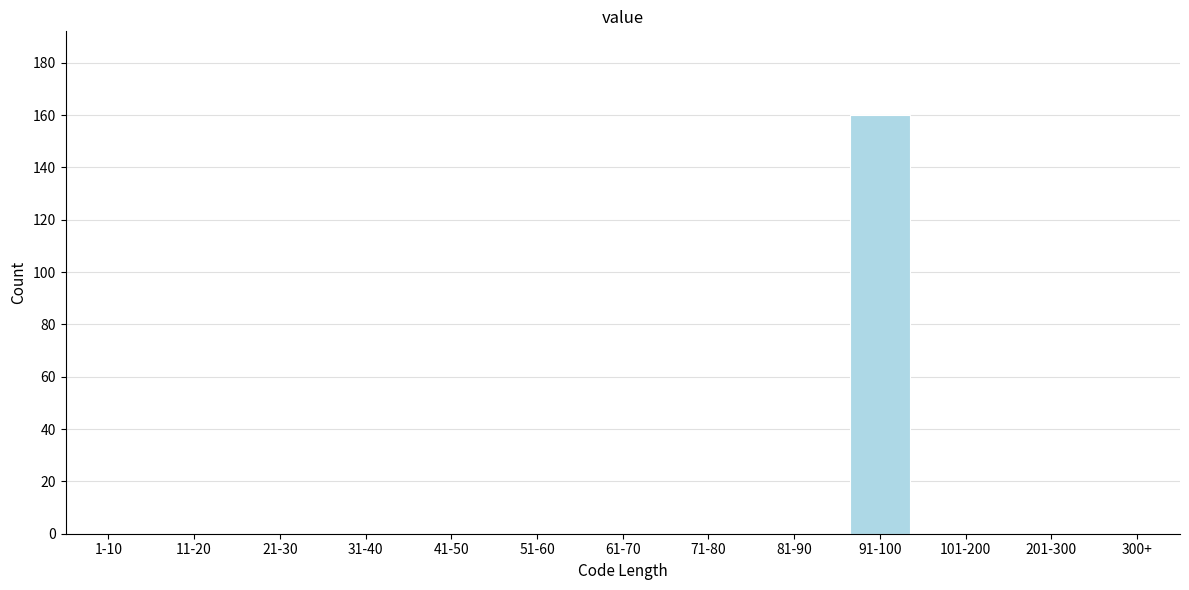

What is the change in value from 91-100 to 300+?

-160